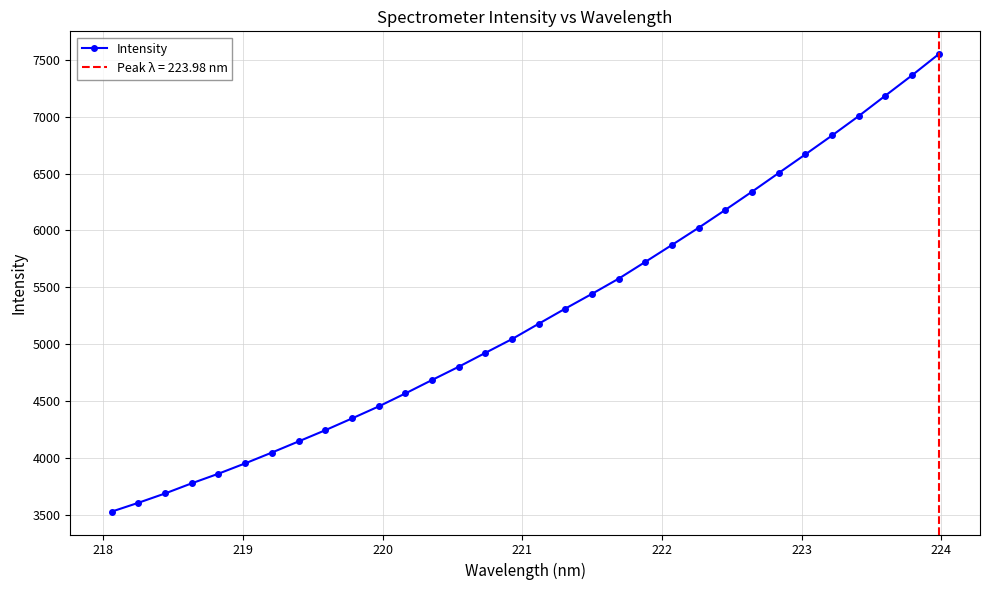

What is the sum of all values?

168407.3